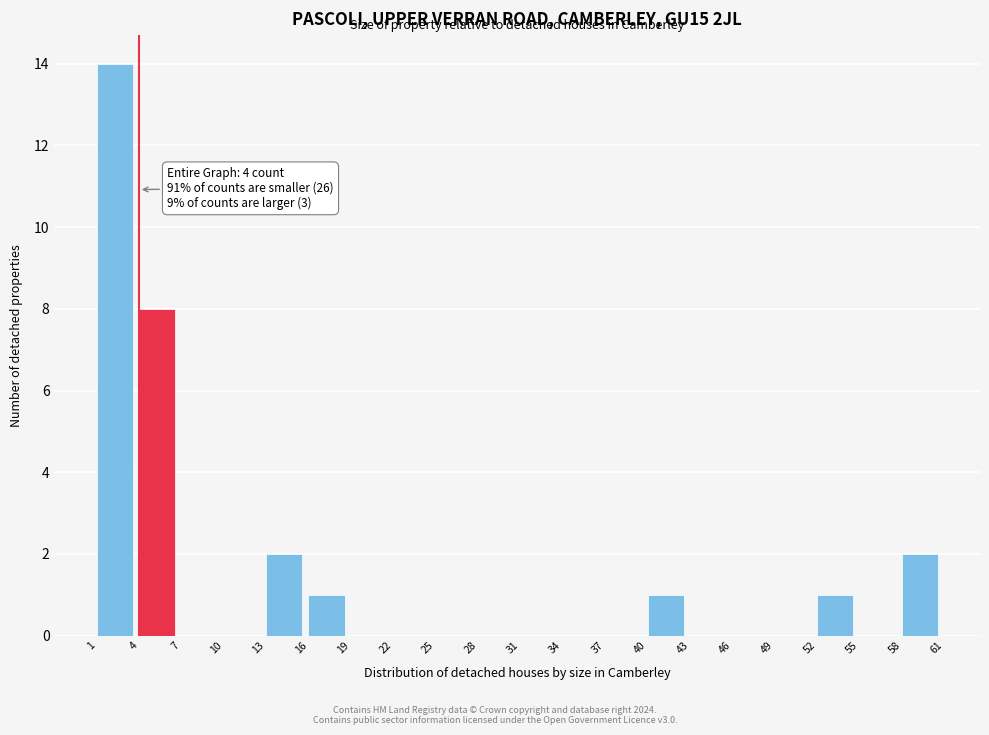

Over which range of the x-axis is the bar tallest?

1 to 4